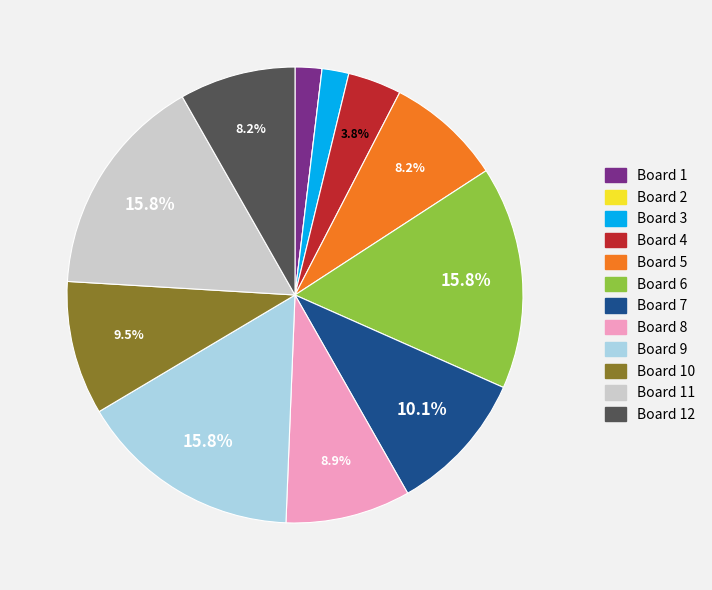

Is there any slice that represents more than half of the pie?

No